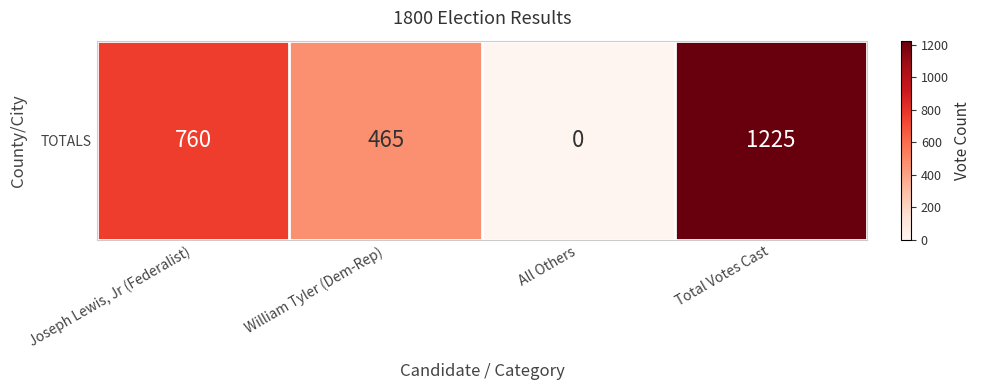

How many series are shown in this chart?

1